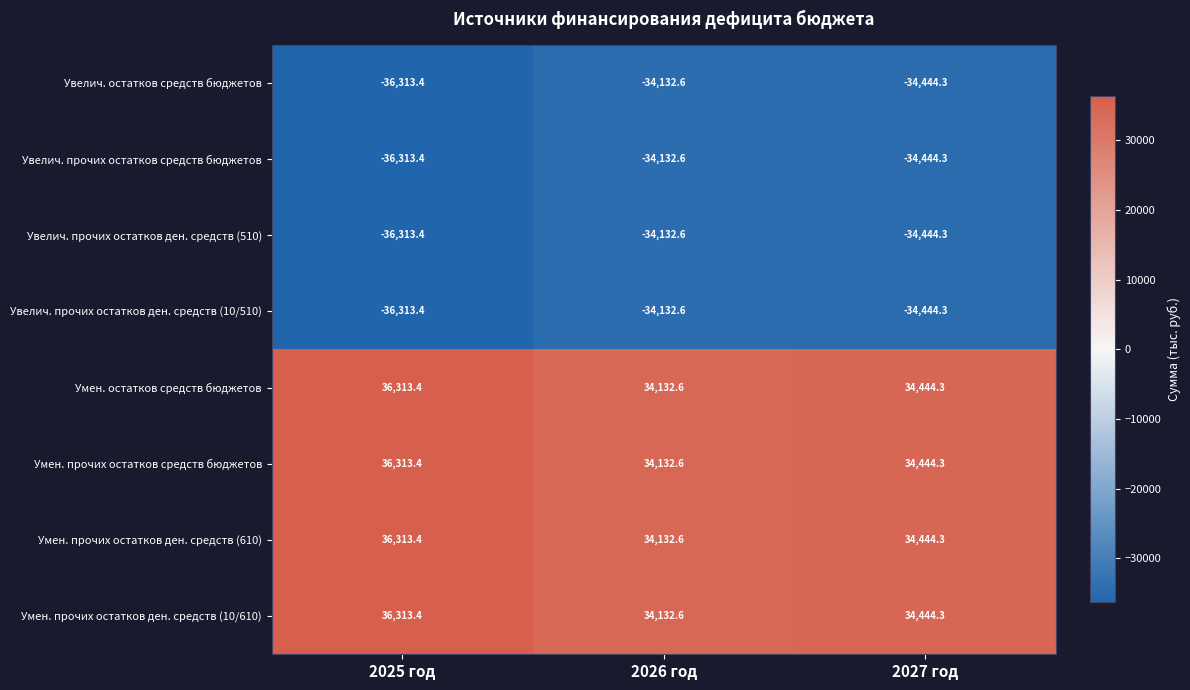

The value of Умен. прочих остатков ден. средств (10/610) at 2026 год is 34132.6. True or false?

True